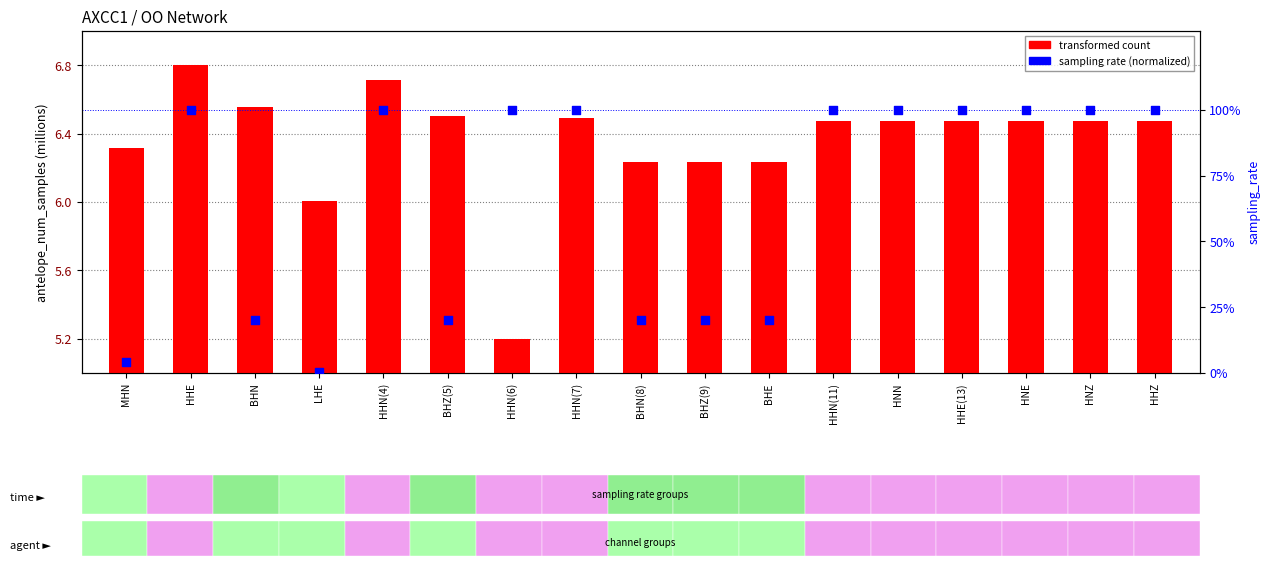

Which series has the largest total across all categories?

sampling rate (normalized %)